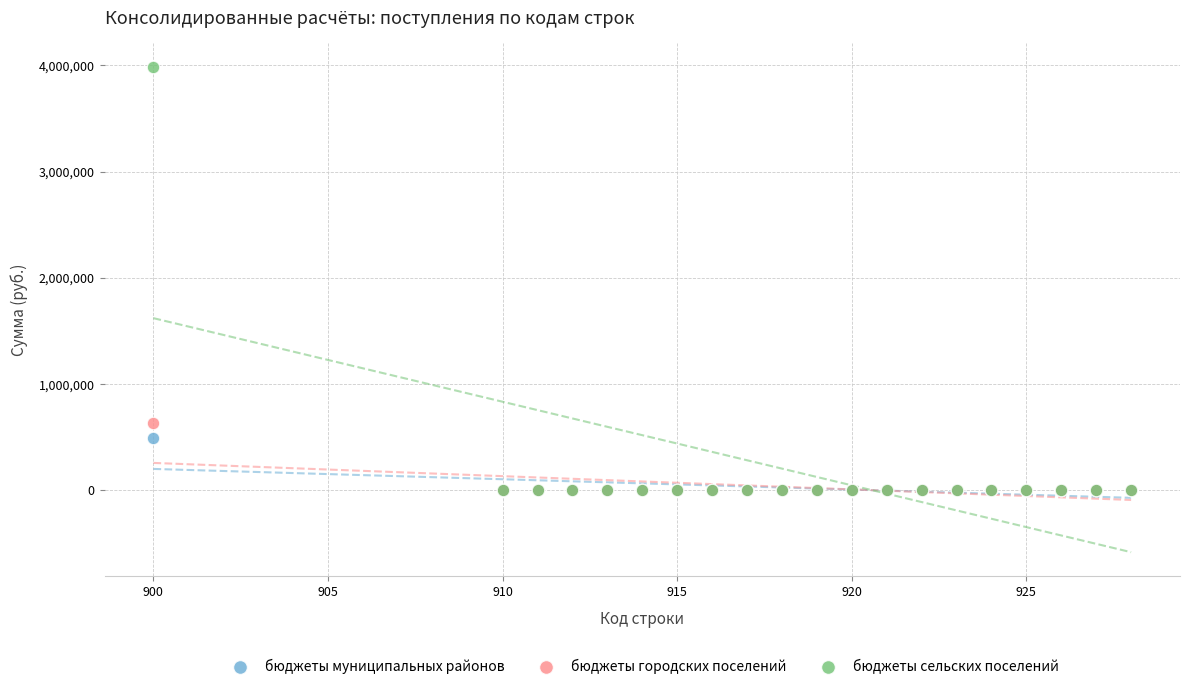

Which series contains the highest Y value?

бюджеты сельских поселений